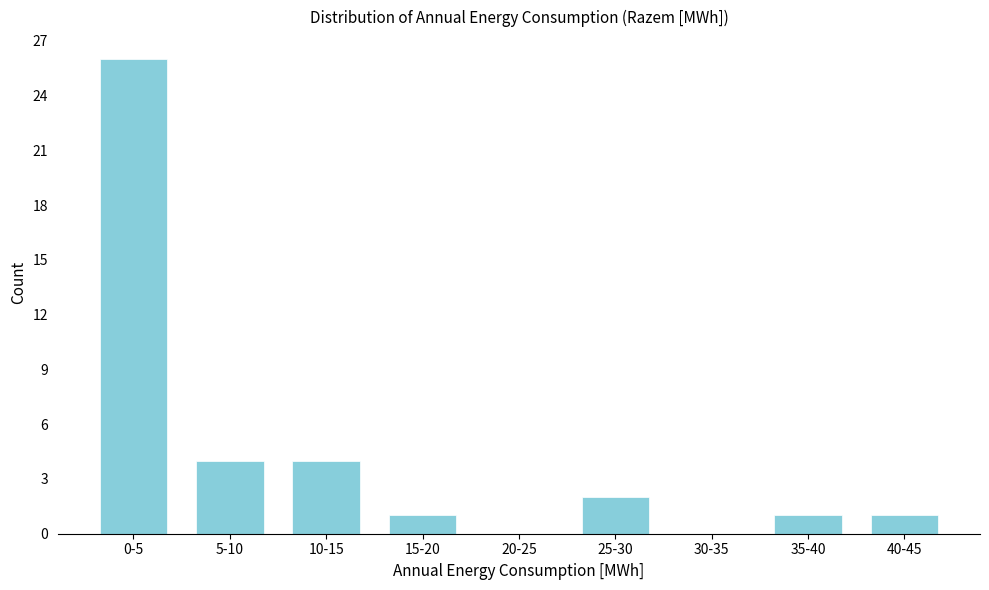

Reading left to right, list all the values displayed in this chart.

0-5=26	5-10=4	10-15=4	15-20=1	20-25=0	25-30=2	30-35=0	35-40=1	40-45=1